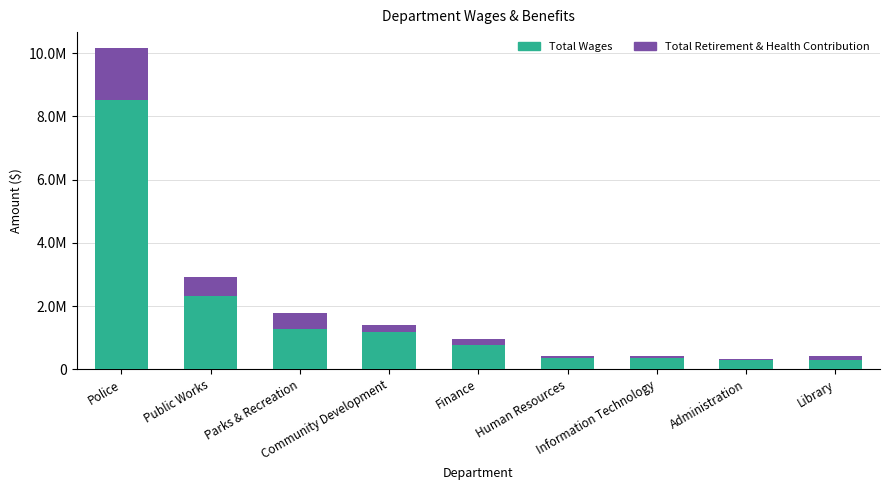

At which label does Total Wages reach its peak?

Police